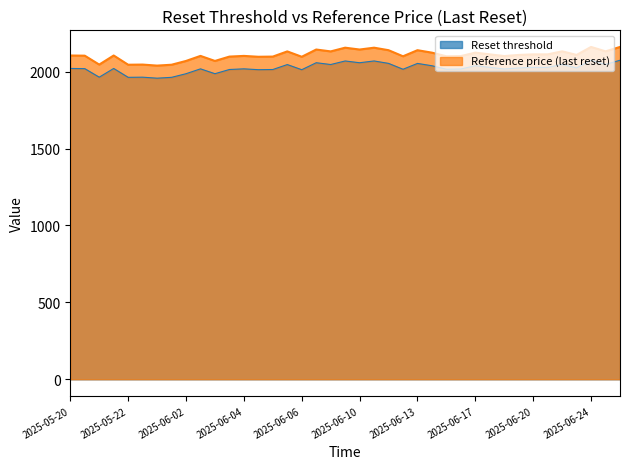

What is the average value of the reference_price series?

2108.3